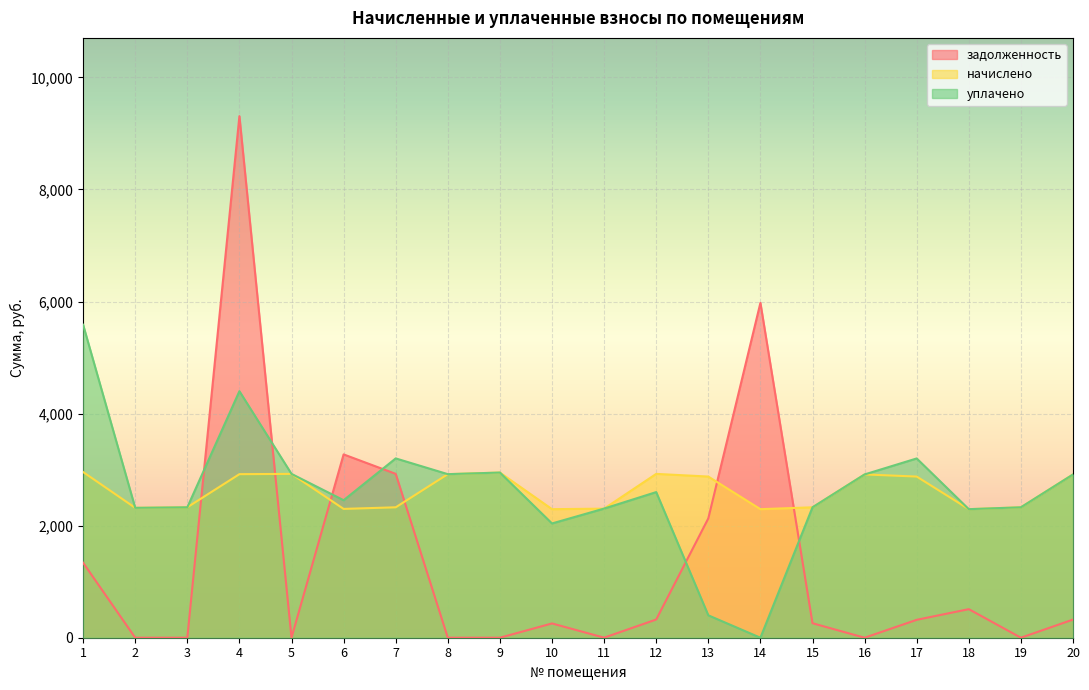

How many series are shown in this chart?

3